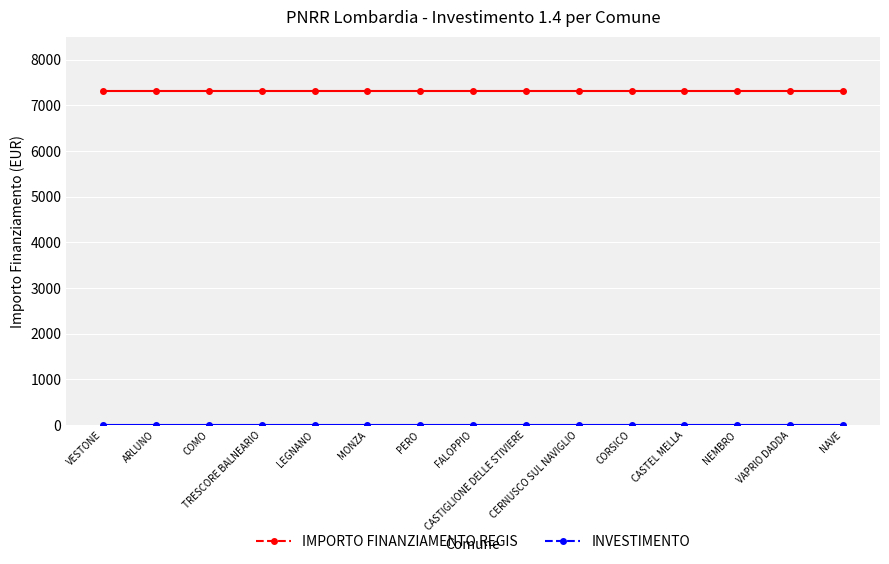

At how many categories does at least one series exceed 4720?

15